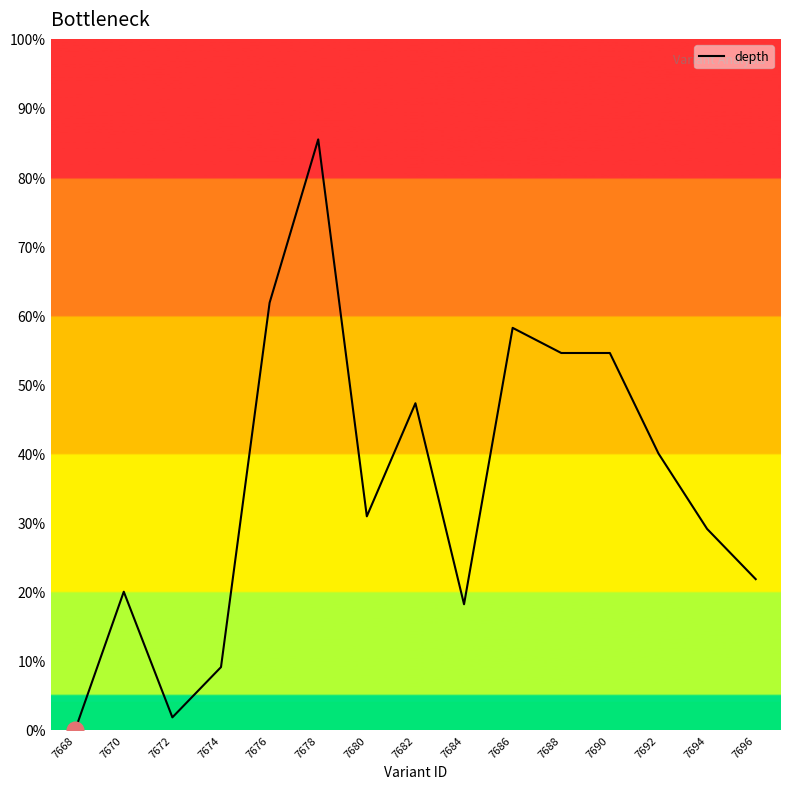

What is the sum of the values at 7696 and 7694?

0.5